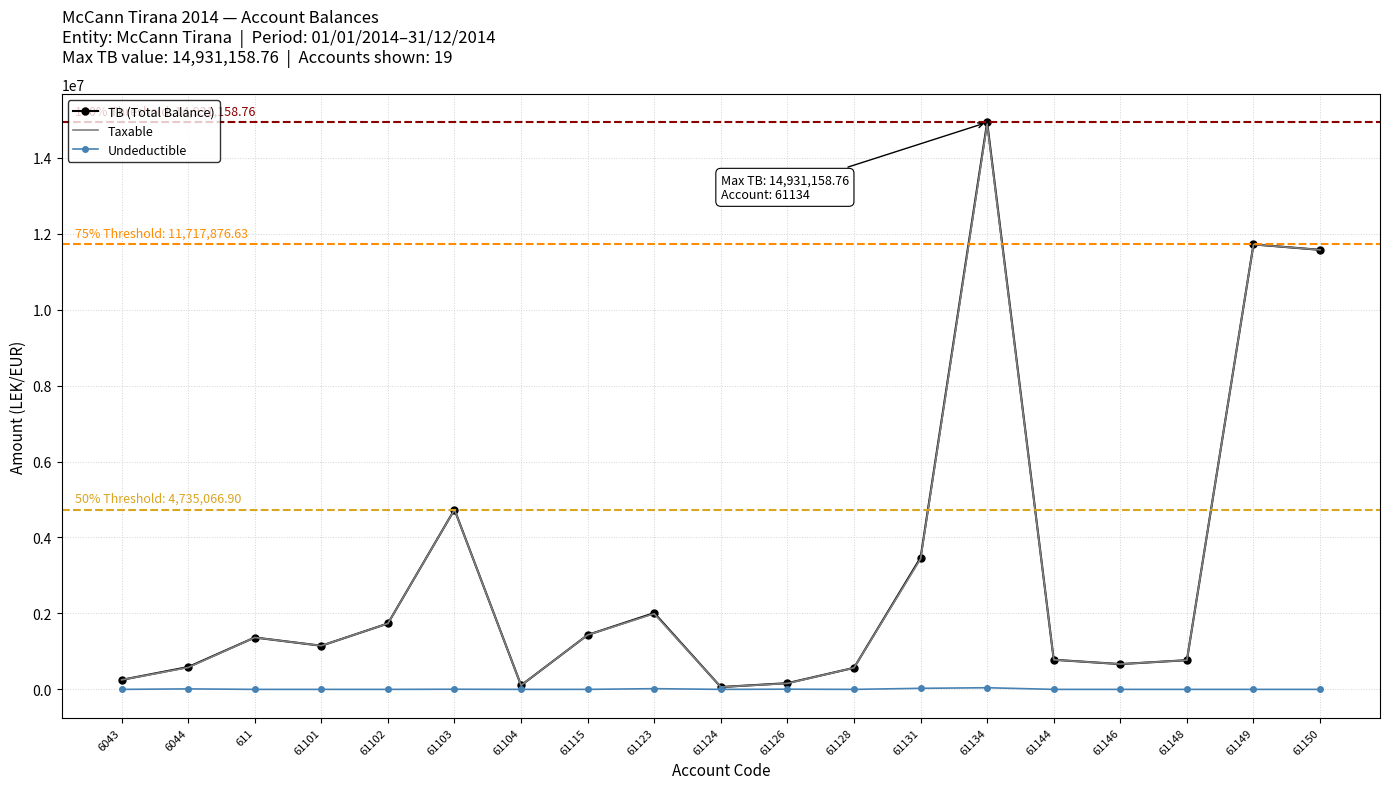

The value of TB (Total Balance) at 61134 is 14931158.8. True or false?

True